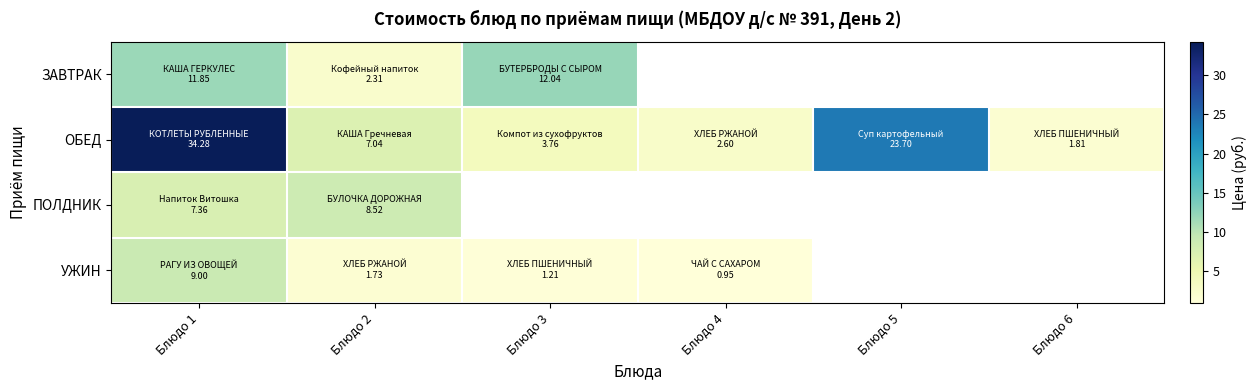

Which series changed the most between Блюдо 2 and Блюдо 4?

ОБЕД